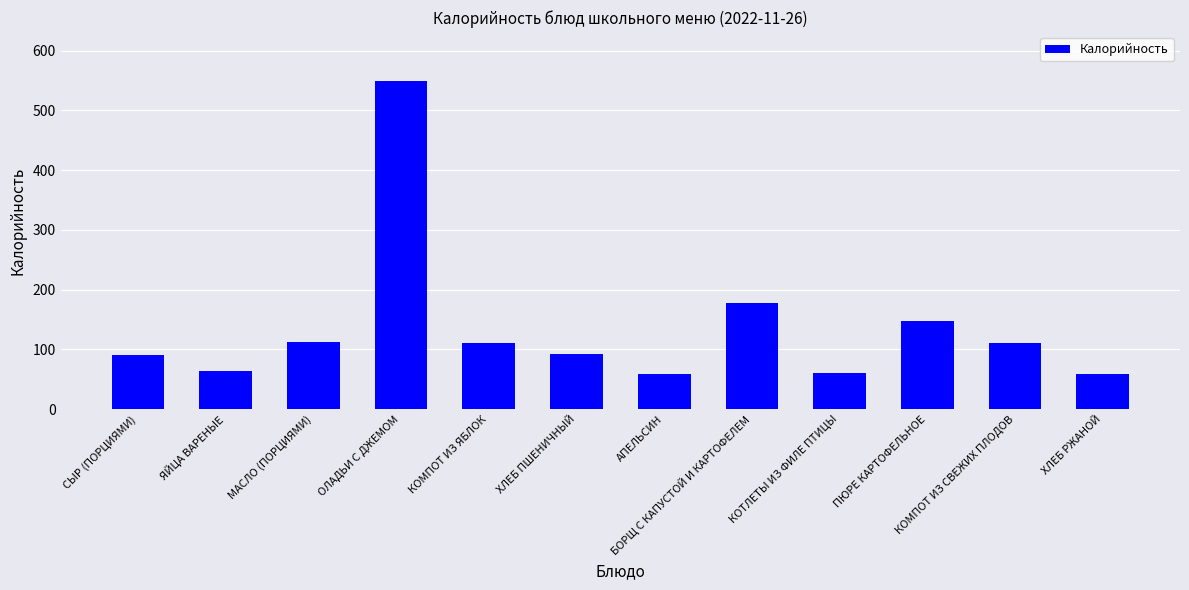

Approximately how many times larger is the value at КОМПОТ ИЗ ЯБЛОК compared to ХЛЕБ РЖАНОЙ?

1.9